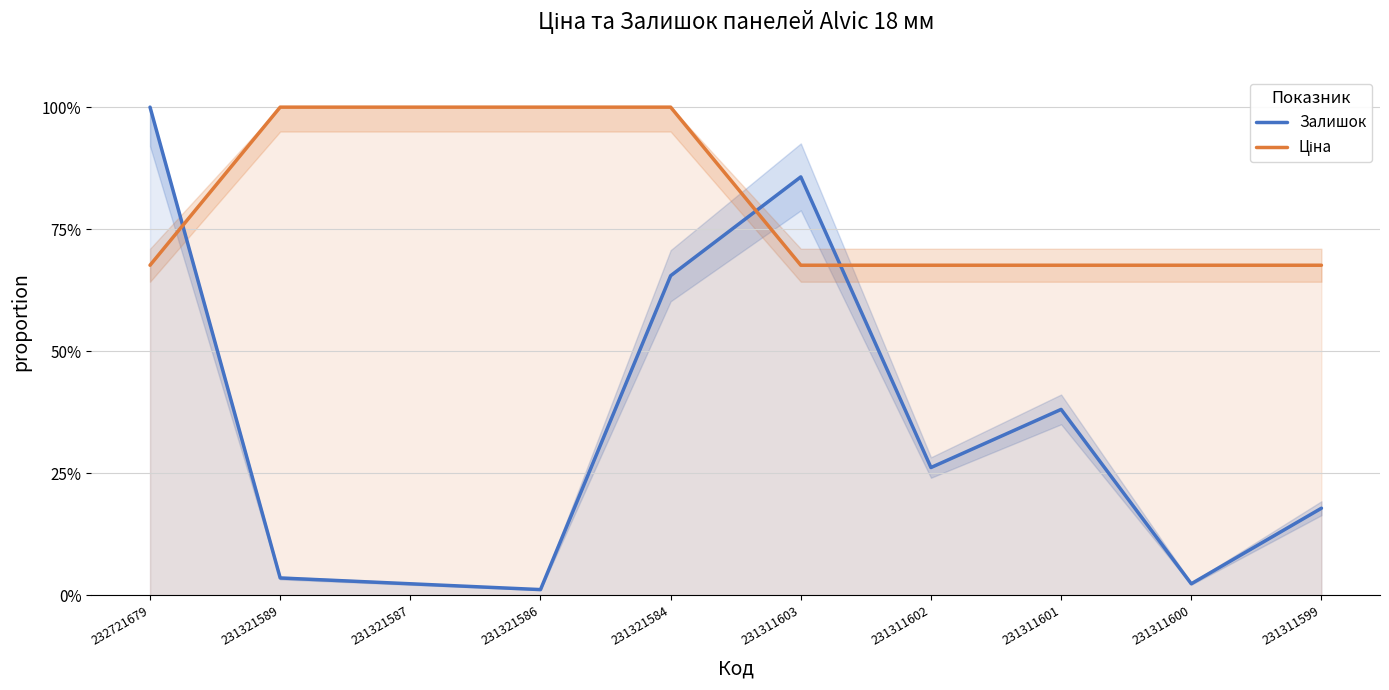

At which label is Залишок closest to 0?

231321586